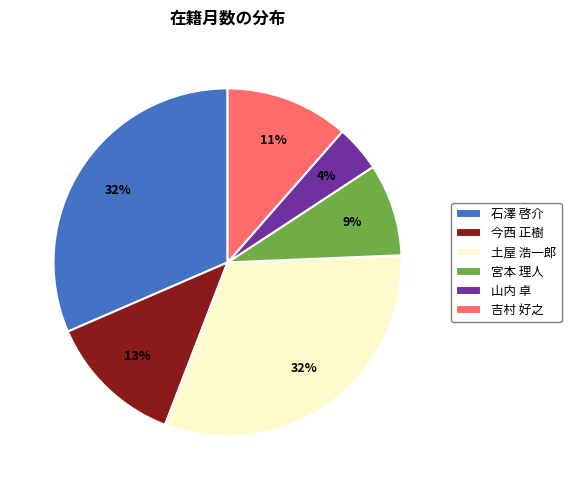

True or false: 今西 正樹 accounts for 13% of the total.

True